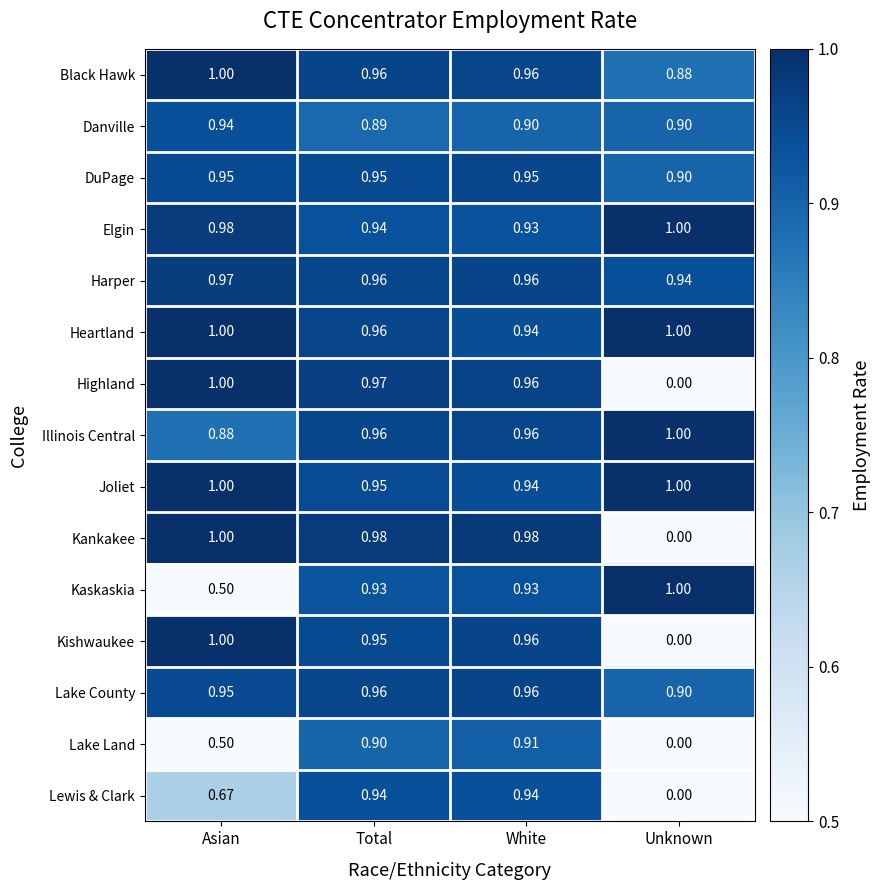

Which series has the largest total across all categories?

Heartland